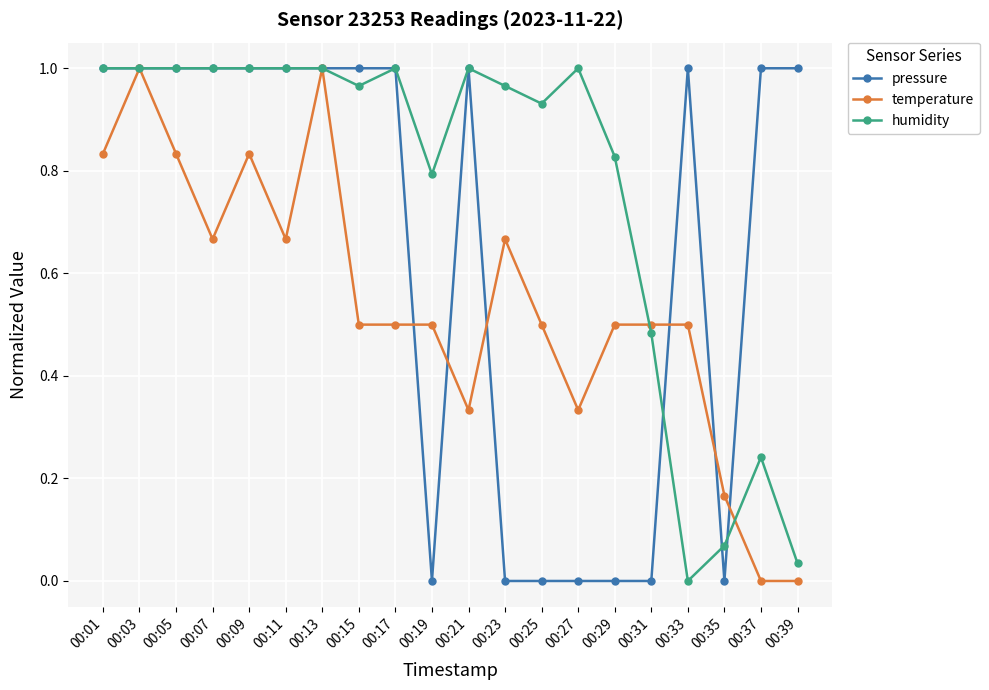

The humidity series shows 0.3 at 00:01. True or false?

False